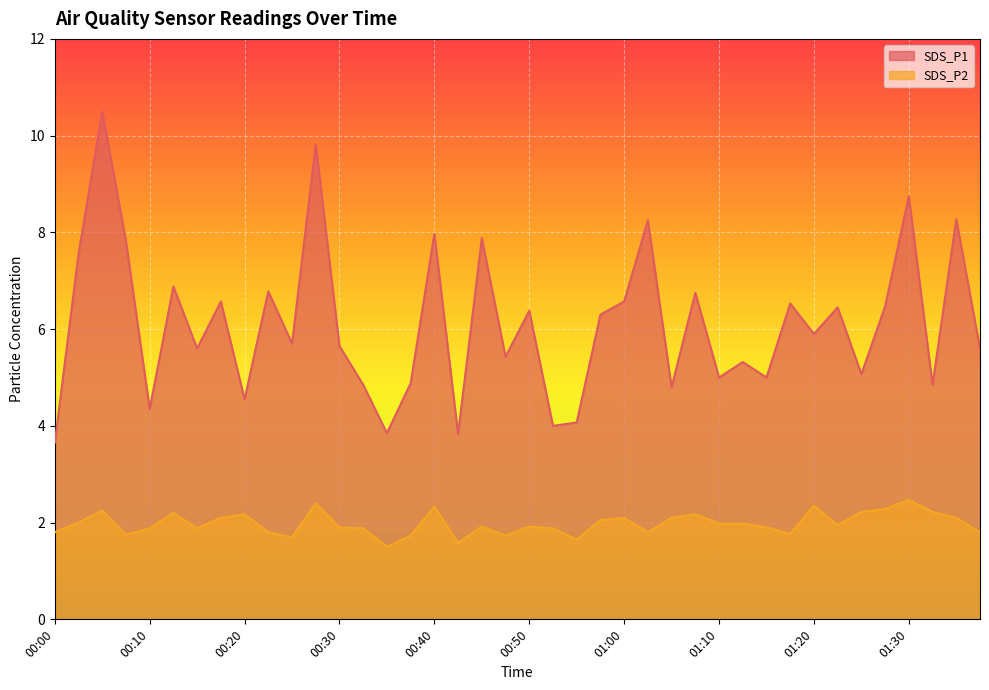

True or false: SDS_P1 and SDS_P2 cross at least once.

False